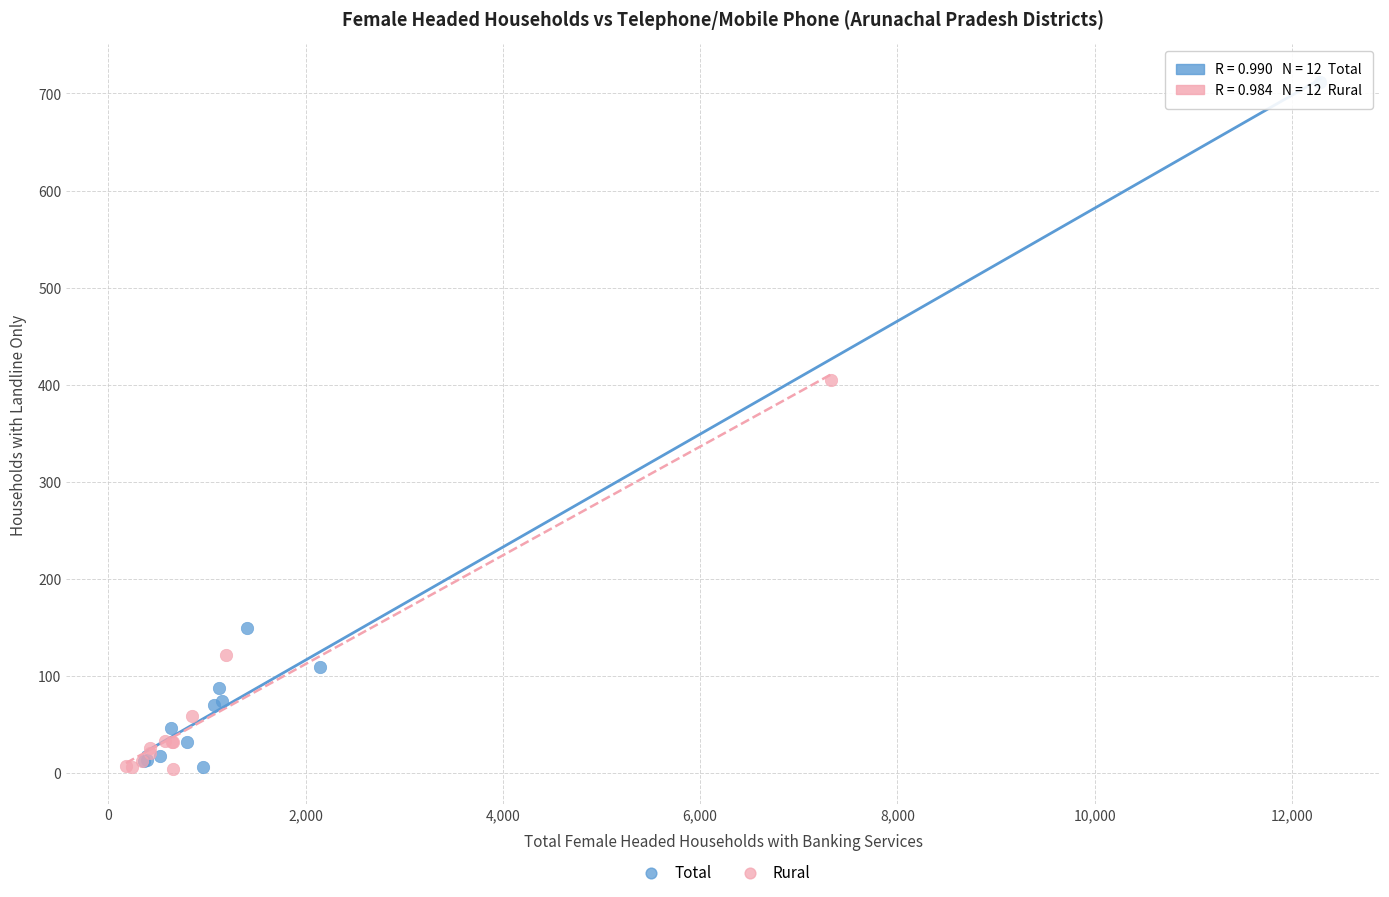

Which series has the widest spread of Y values?

Total